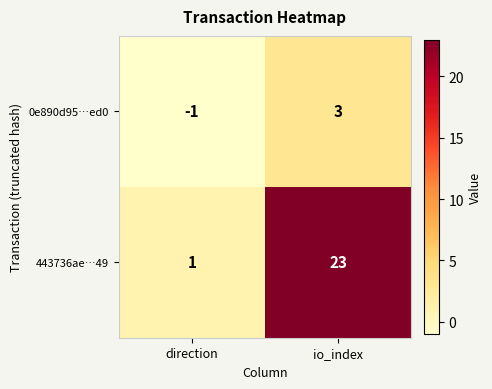

At which label is 0e890d95…ed0 closest to 1?

direction